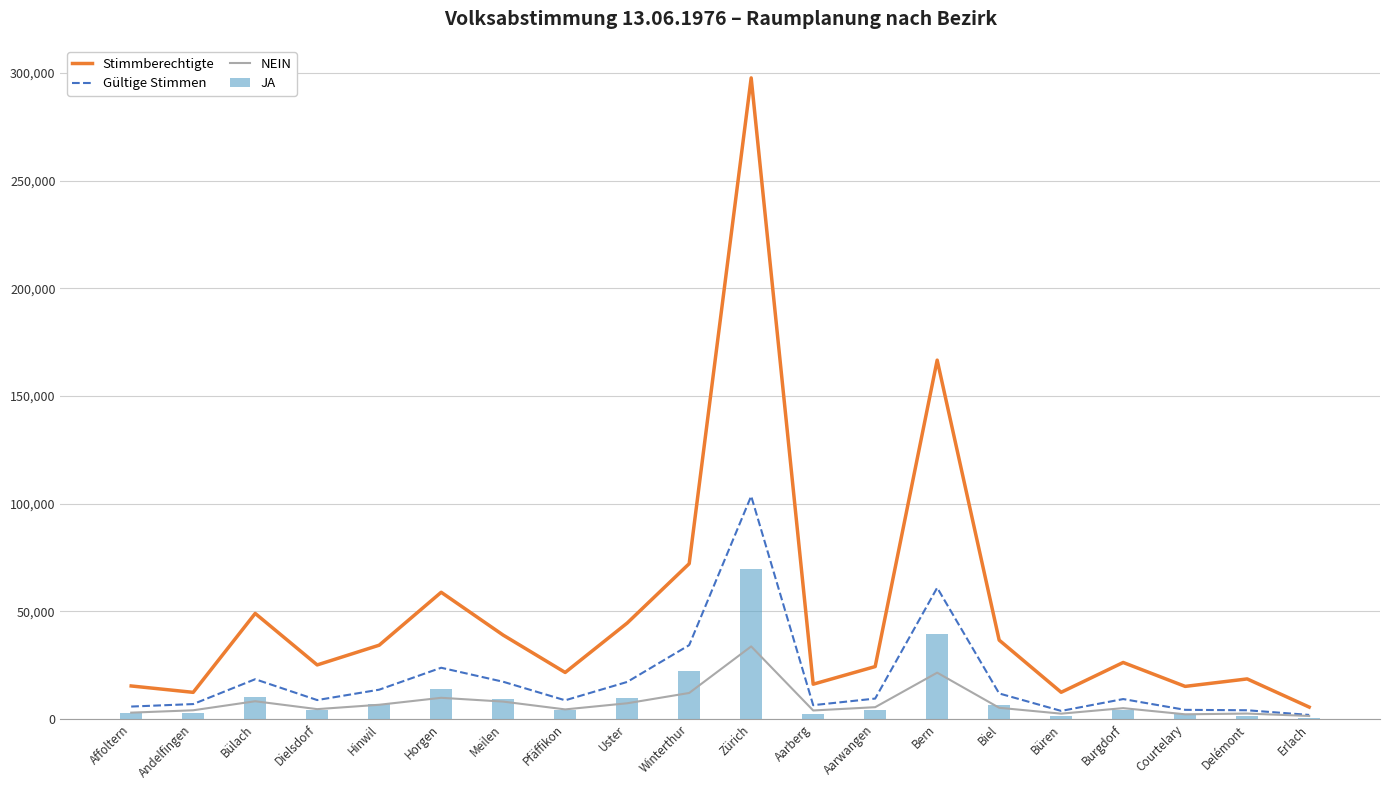

Reading left to right, list all the values displayed in this chart.

Stimmberechtigte: 15308	12344	49000	25080	34246	58823	38928	21580	44529	72099	297733	16133	24316	166640	36599	12375	26219	15111	18580	5499
Gültige Stimmen: 5744	6898	18440	8757	13580	23768	17262	8645	17182	34269	103488	6390	9449	60920	11827	3720	9224	4220	4026	1858
NEIN: 2915	4014	8212	4548	6576	9808	8046	4422	7269	12054	33679	3923	5451	21481	5174	2447	5010	2143	2490	1372
JA: 2829	2884	10228	4209	7004	13960	9216	4223	9913	22215	69809	2467	3998	39439	6653	1273	4214	2077	1536	486